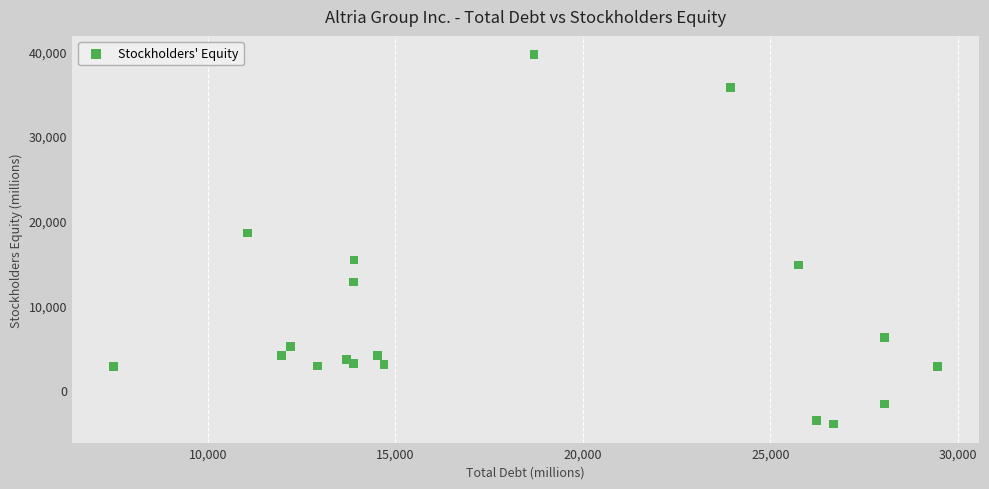

What Y value in the scatter plot is closest to 17823?

18554